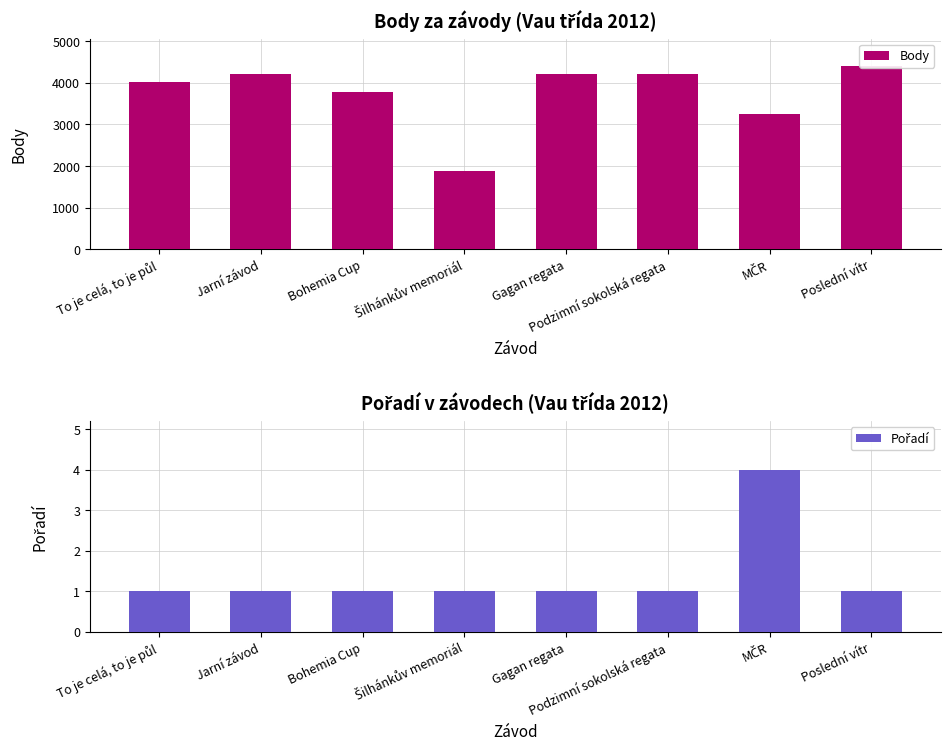

Which series has the largest total across all categories?

Body